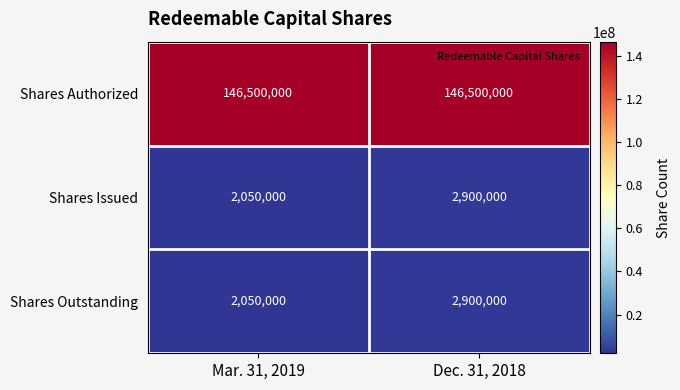

At how many categories does at least one series exceed 54856149?

2